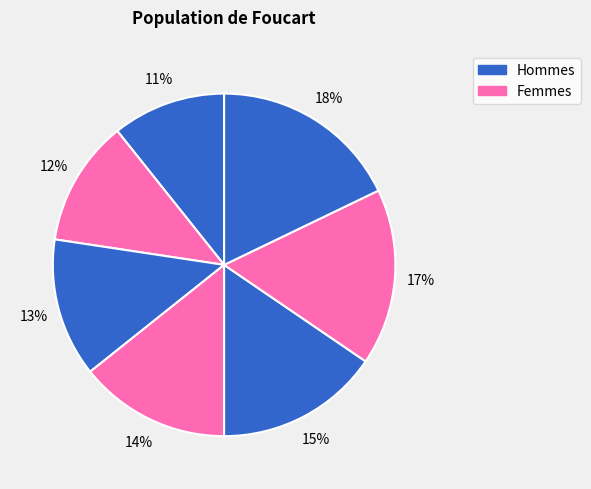

Count the number of slices in the pie.

7